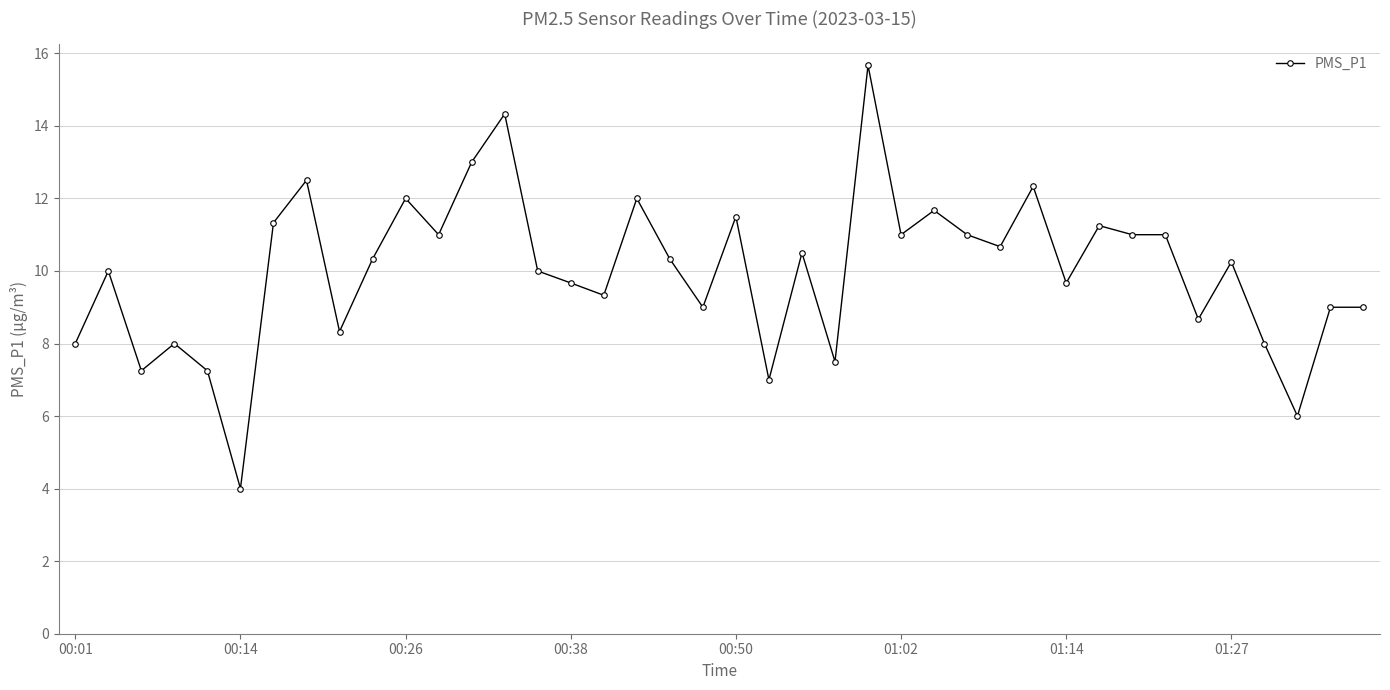

What is the difference between the maximum and minimum values?

11.7